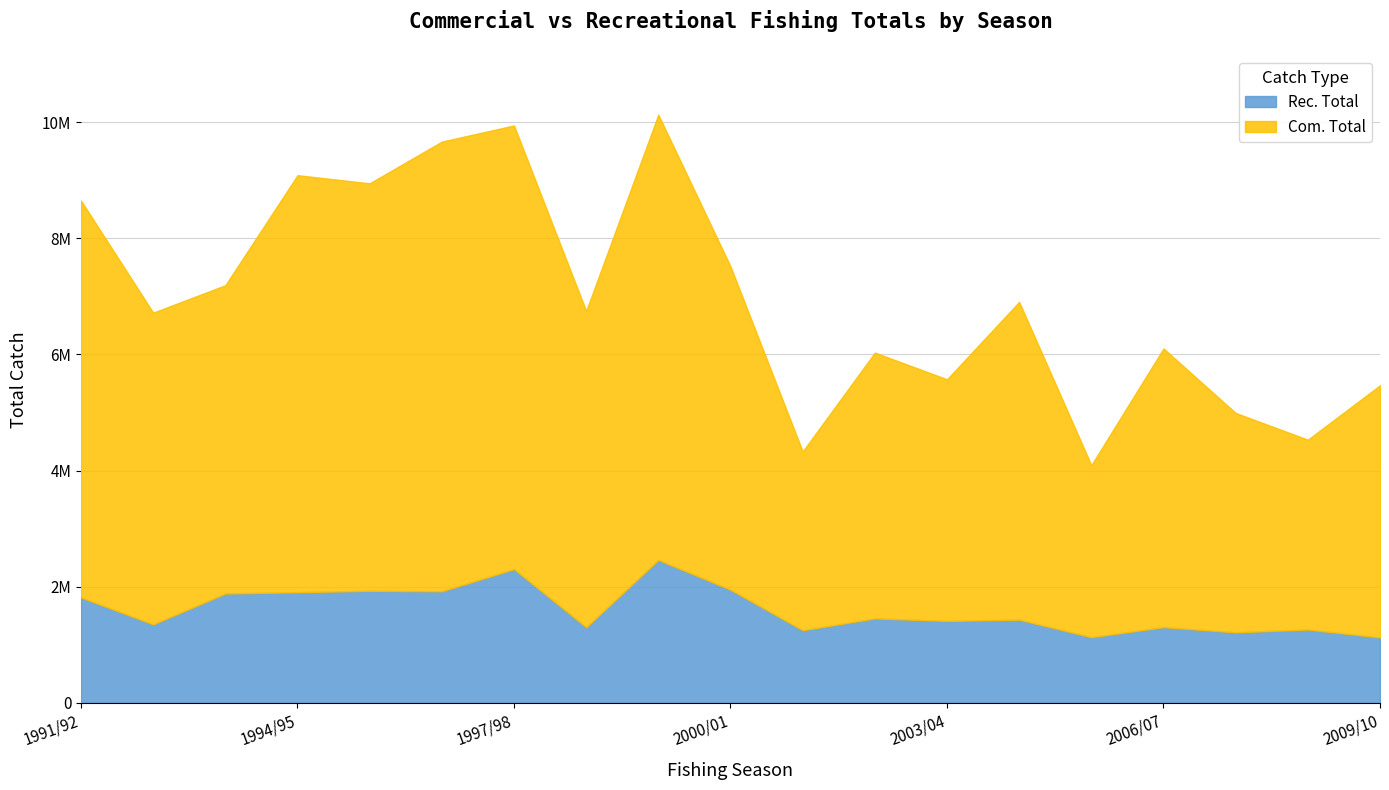

What is the label of the 13th point from the right?

1997/98